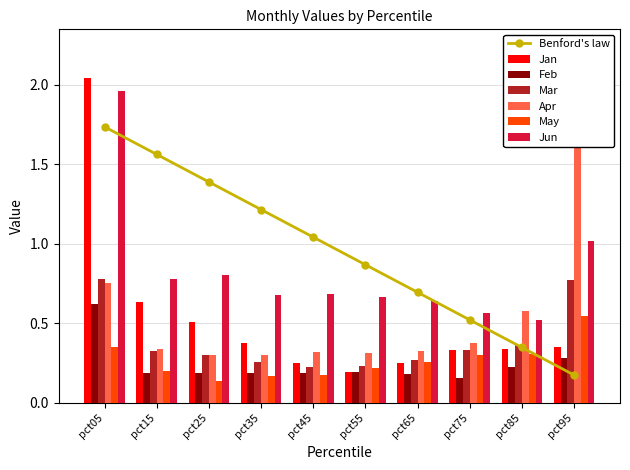

What is the average value of the Mar series?

0.4